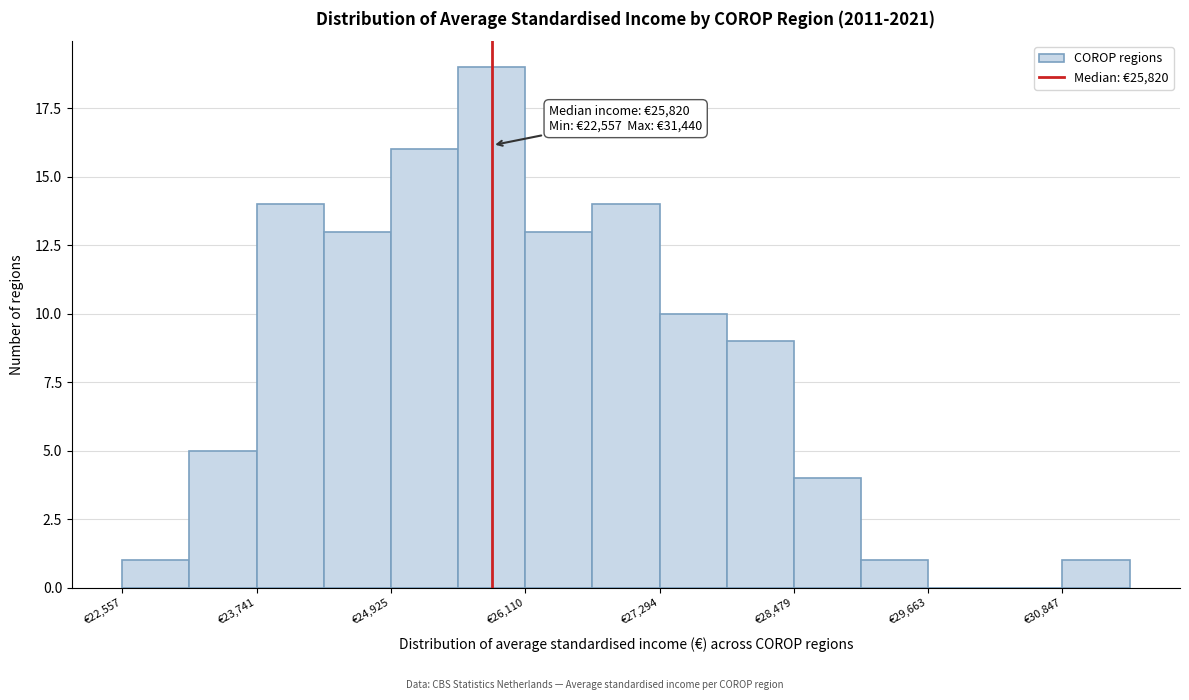

Read against the x-axis, roughly where is the centre of the tallest bar?

25800